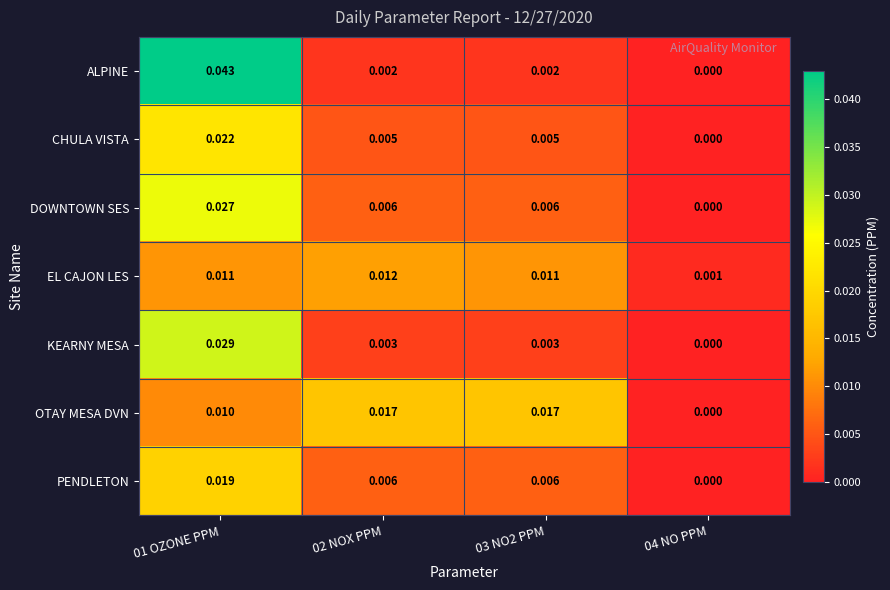

Which series has the largest range (max minus min)?

ALPINE